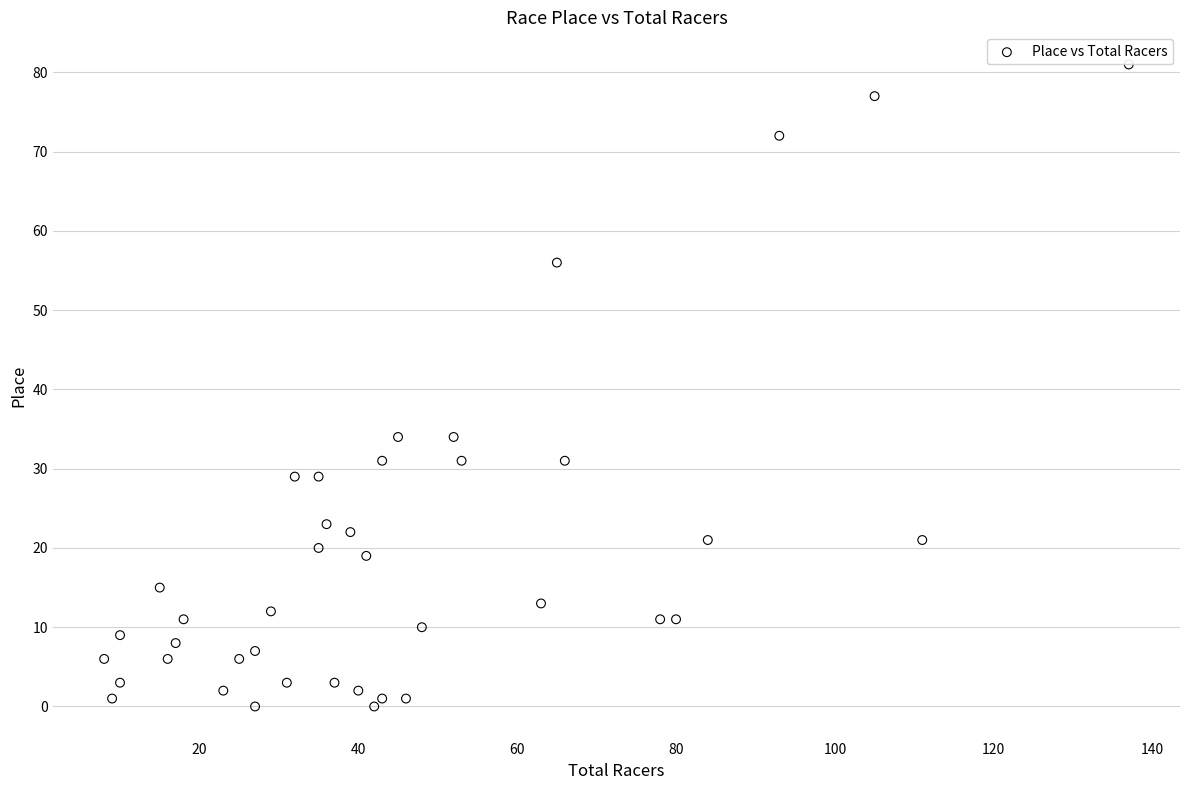

What is the range of X values (max minus min)?

129